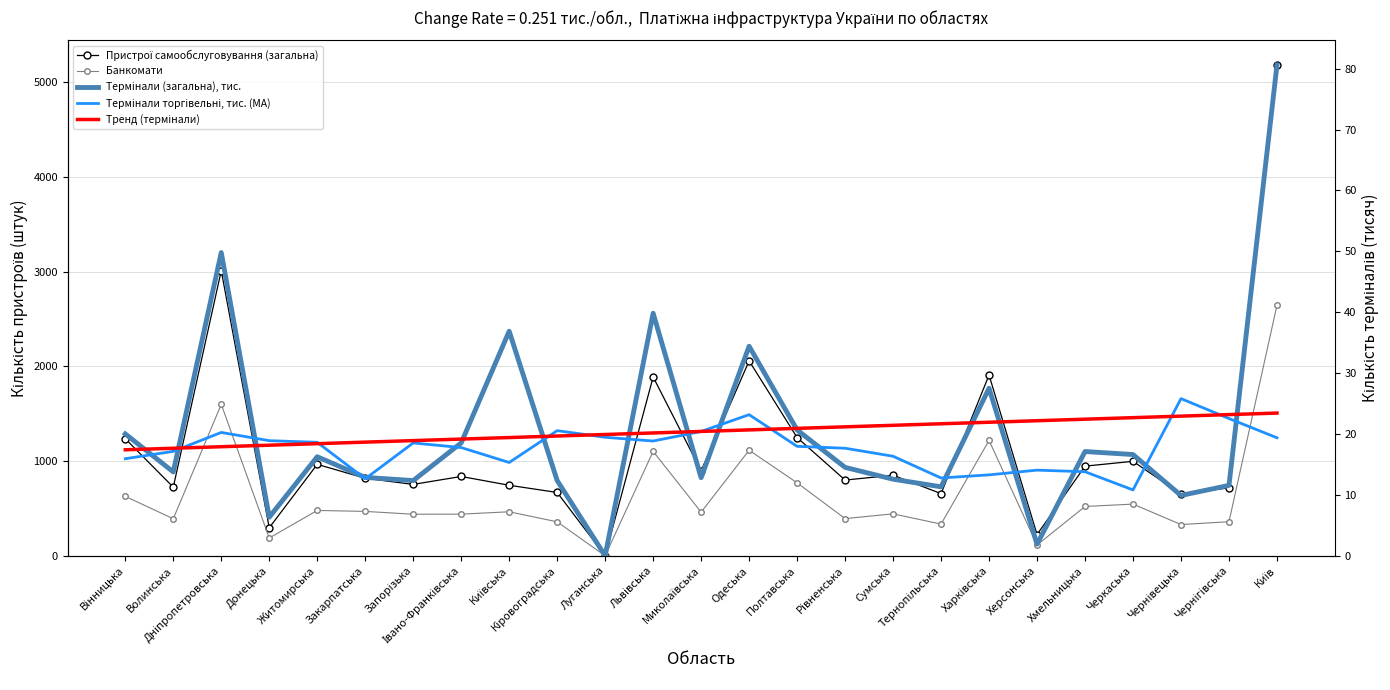

Reading left to right, list all the values displayed in this chart.

Пристрої самообслуговування (загальна): 1237.0	725.0	3012.0	296.0	966.0	819.0	754.0	838.0	745.0	669.0	0.0	1889.0	897.0	2059.0	1249.0	800.0	851.0	657.0	1909.0	224.0	947.0	998.0	652.0	718.0	5184.0
Банкомати: 628.0	391.0	1600.0	188.0	479.0	469.0	439.0	440.0	465.0	359.0	0.0	1103.0	461.0	1115.0	771.0	393.0	443.0	335.0	1219.0	114.0	521.0	546.0	330.0	360.0	2646.0
Термінали (загальна), тис.: 20.0	13.8	49.8	6.3	16.3	12.9	12.4	18.5	36.9	12.4	0.0	39.8	12.8	34.4	20.7	14.5	12.6	11.3	27.5	1.9	17.1	16.6	9.9	11.6	80.6
Термінали торгівельні, тис. (MA): 15.9	17.2	20.3	18.9	18.6	12.6	18.5	17.8	15.3	20.5	19.5	18.8	20.4	23.2	18.0	17.7	16.3	12.8	13.3	14.1	13.8	10.8	25.8	22.5	19.4
Тренд (термінали): 17.4	17.7	17.9	18.2	18.4	18.7	18.9	19.2	19.4	19.7	19.9	20.2	20.4	20.7	20.9	21.2	21.4	21.7	21.9	22.2	22.4	22.7	22.9	23.2	23.4